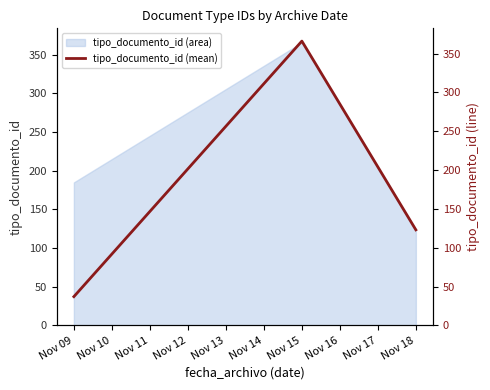

Which category has the highest value in the tipo_documento_id (area) series?

Nov 15